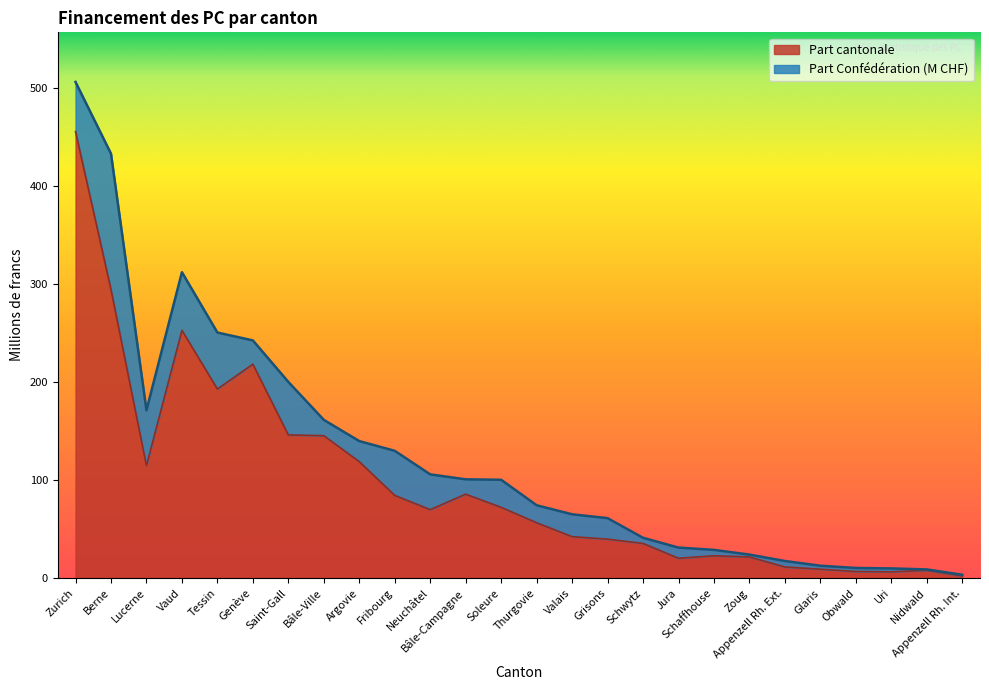

What is the difference between the values at Grisons and Thurgovie?

13.2